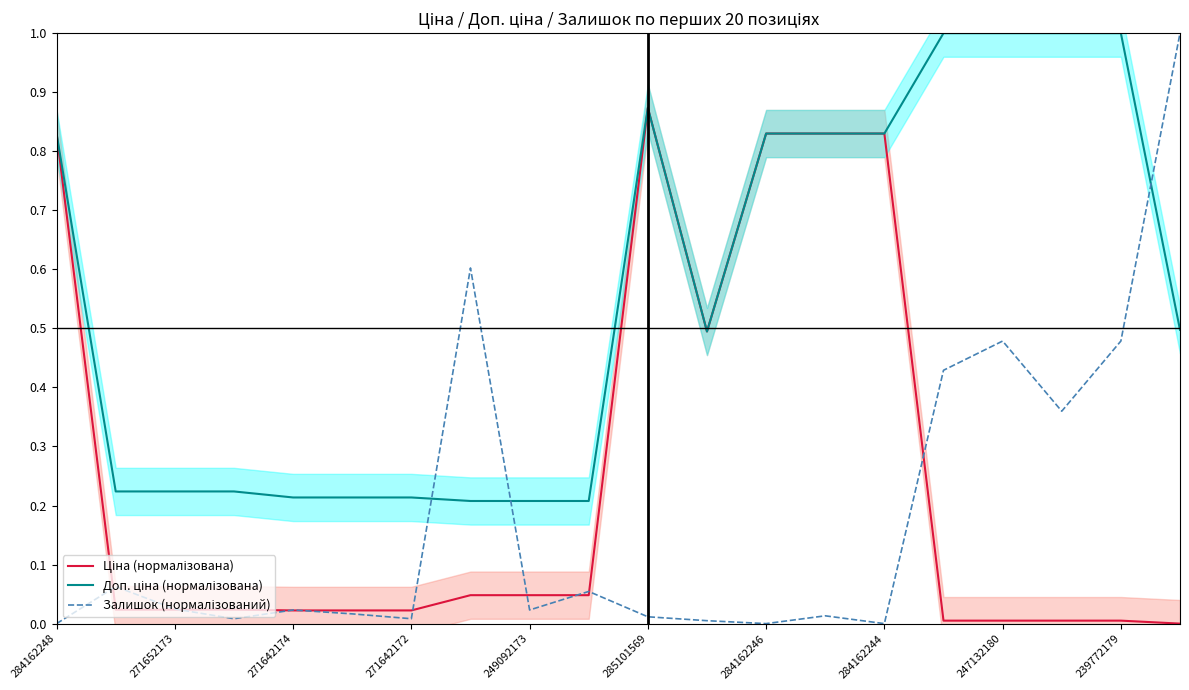

How many categories are shown in the chart?

20